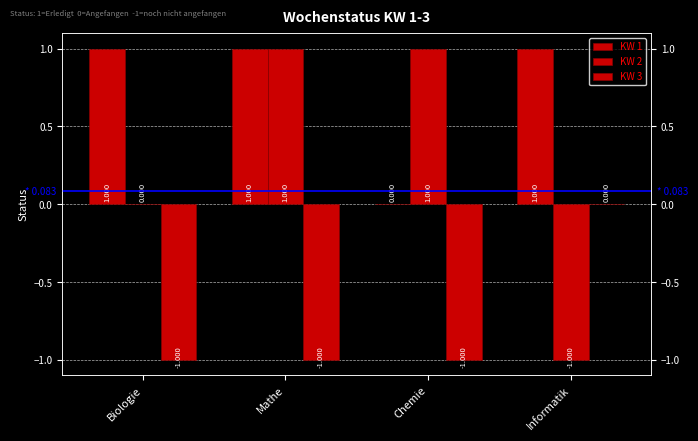

How many bars are there in each group?

3